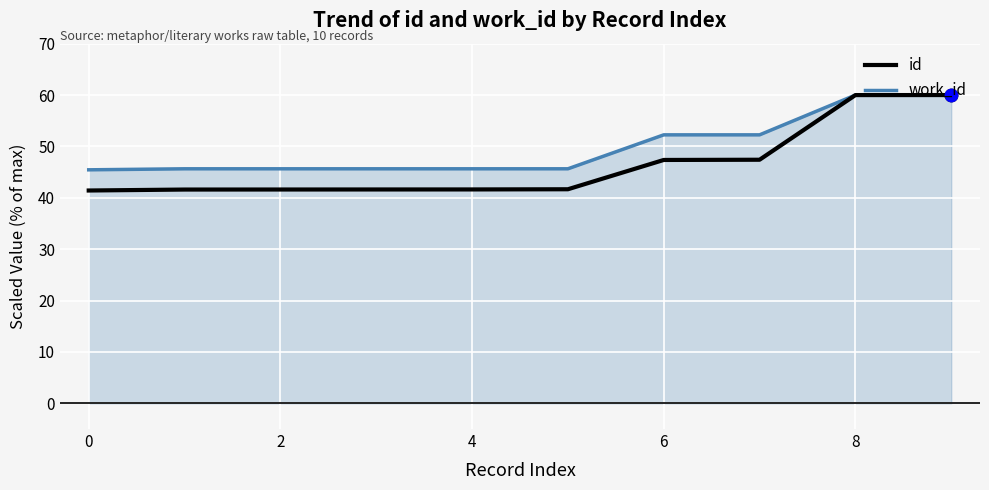

Which series has the largest range (max minus min)?

id